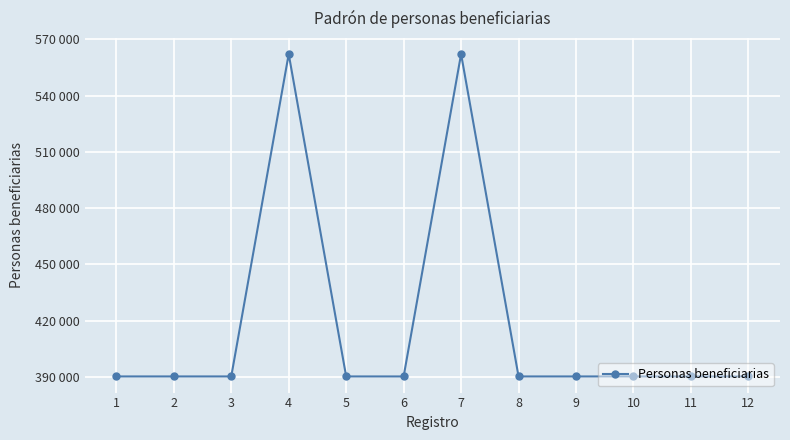

The chart shows a value of 164226 at 6. True or false?

False